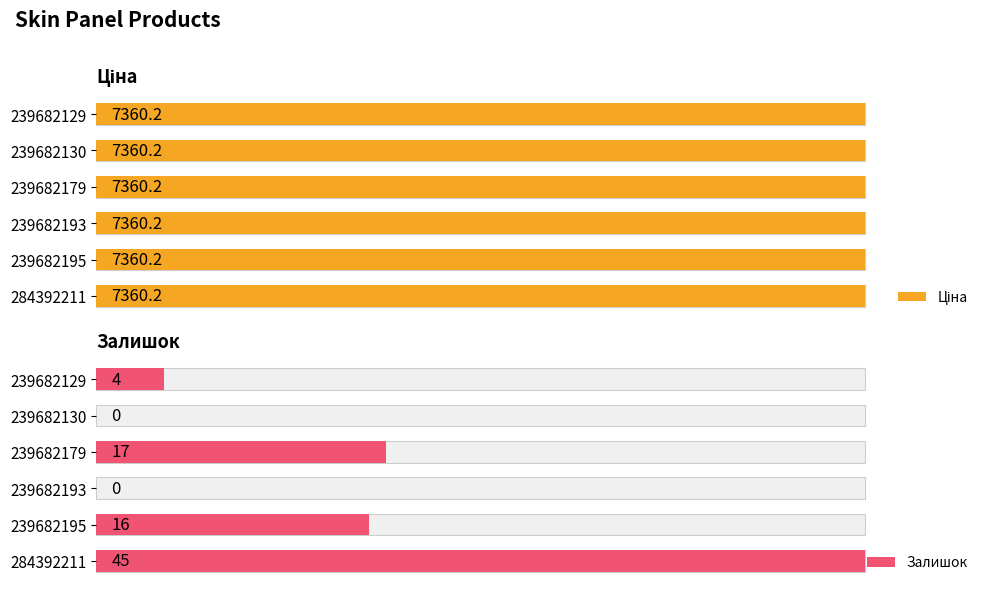

True or false: Ціна has a value of 0.4 at 5000.

False